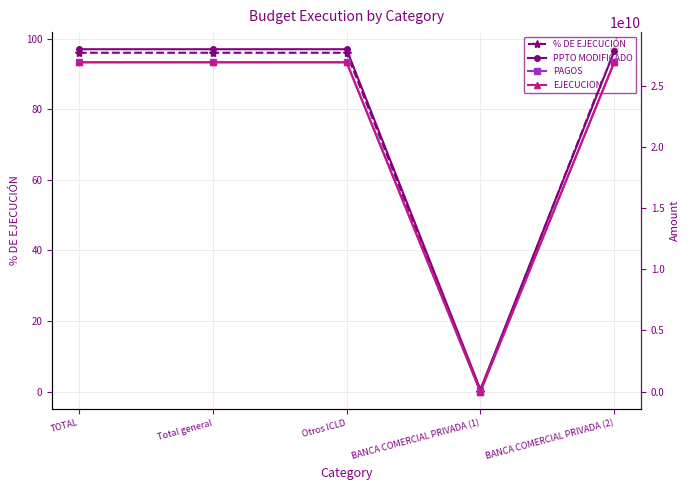

What is the label of the 1st point from the left?

TOTAL